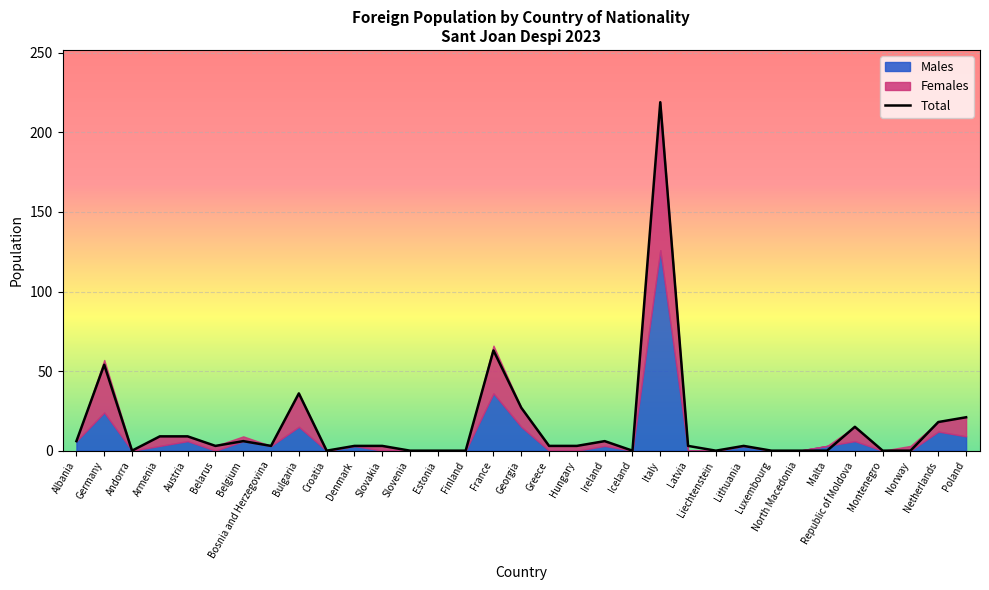

True or false: Males has more than 0 points higher than both neighbors.

True